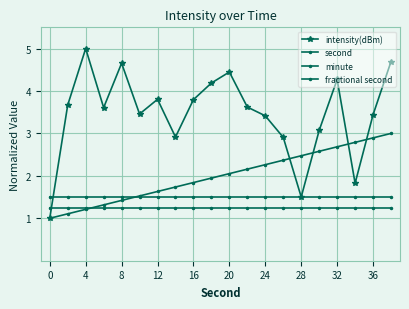

What is the average value of the fractional second series?

1.2